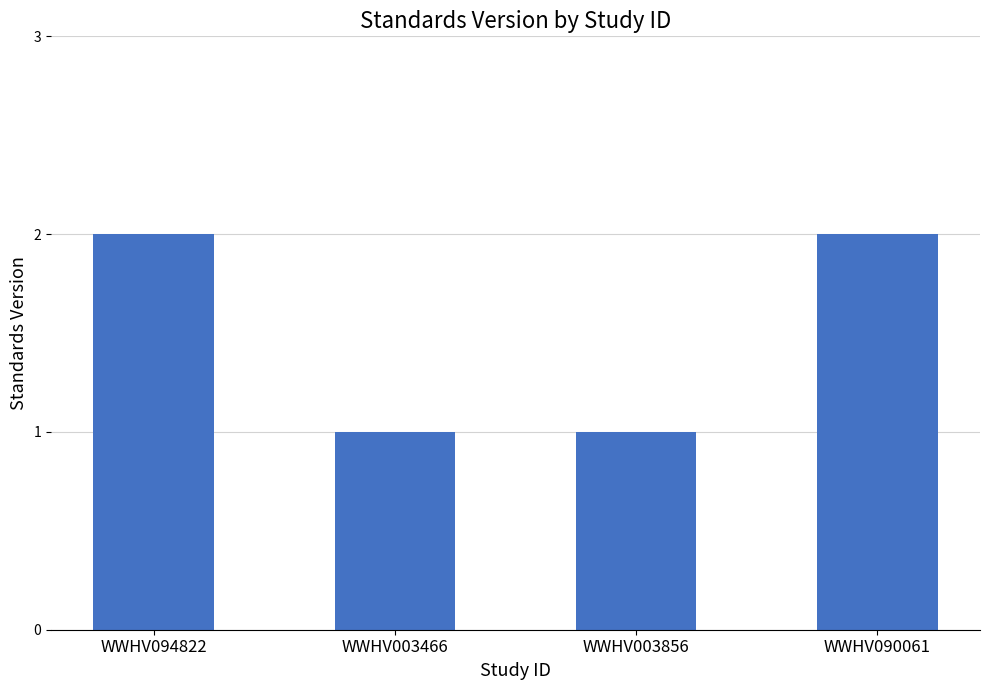

What is the ratio of the value at WWHV094822 to the value at WWHV003856?

2.0